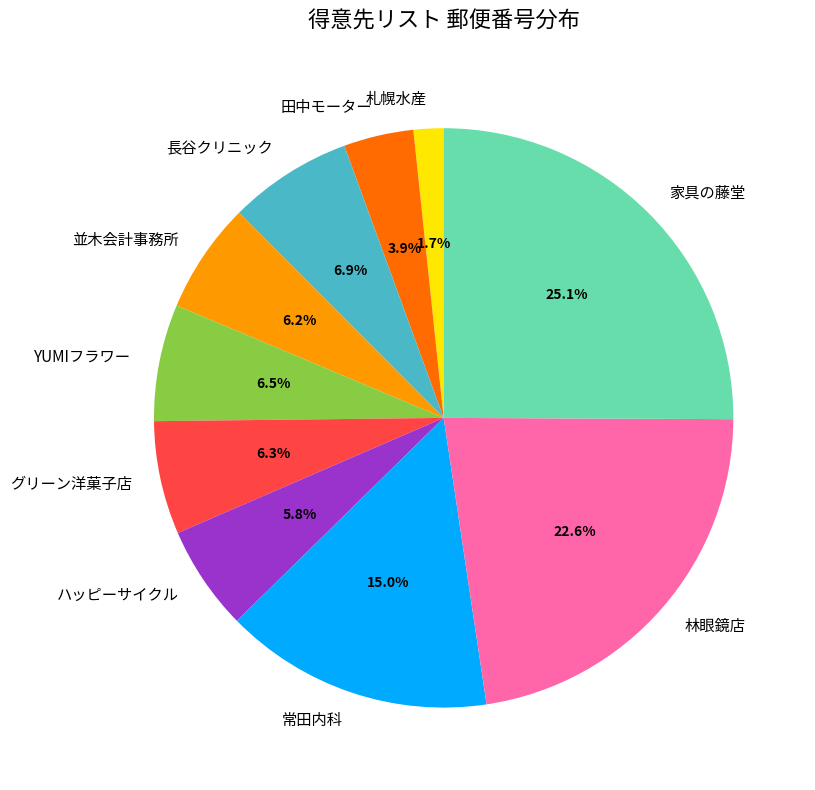

Between 並木会計事務所 and 札幌水産, which is larger?

並木会計事務所